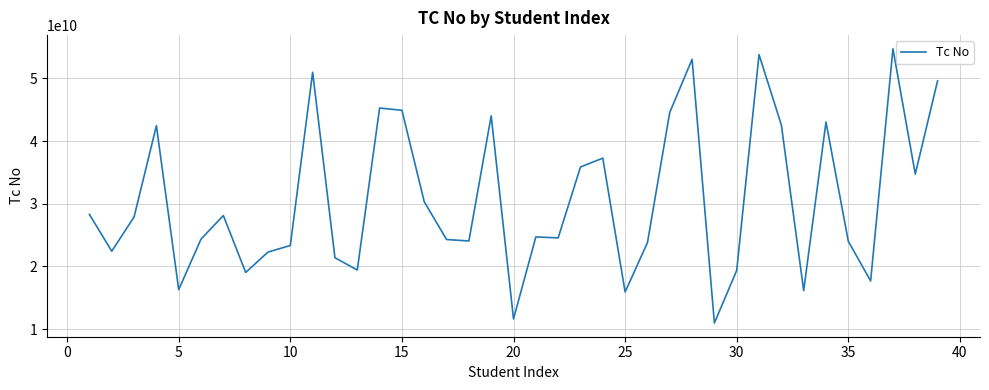

What is the difference between the maximum and minimum values?

43753080994